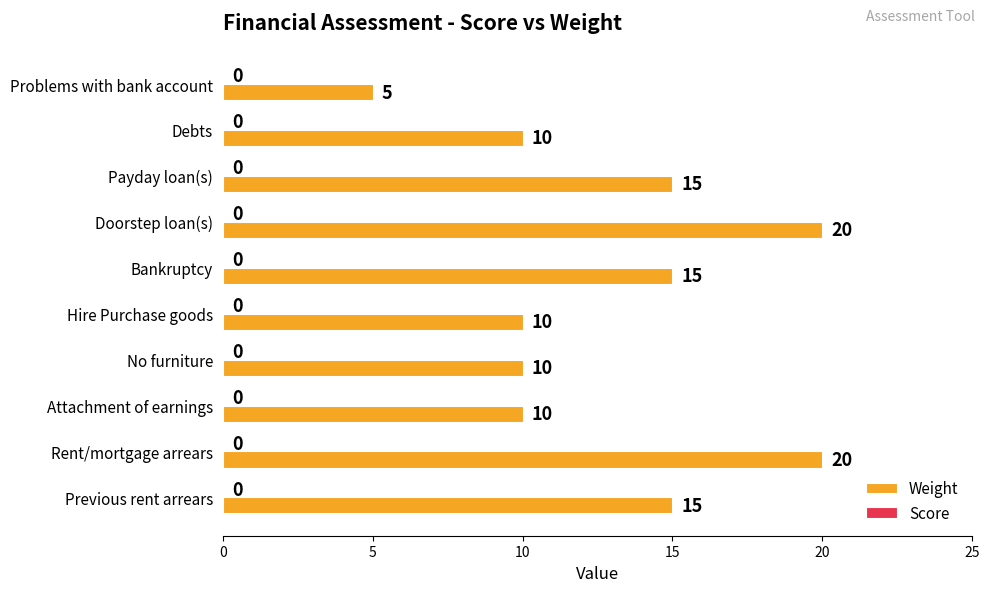

What is the greatest value displayed?

20